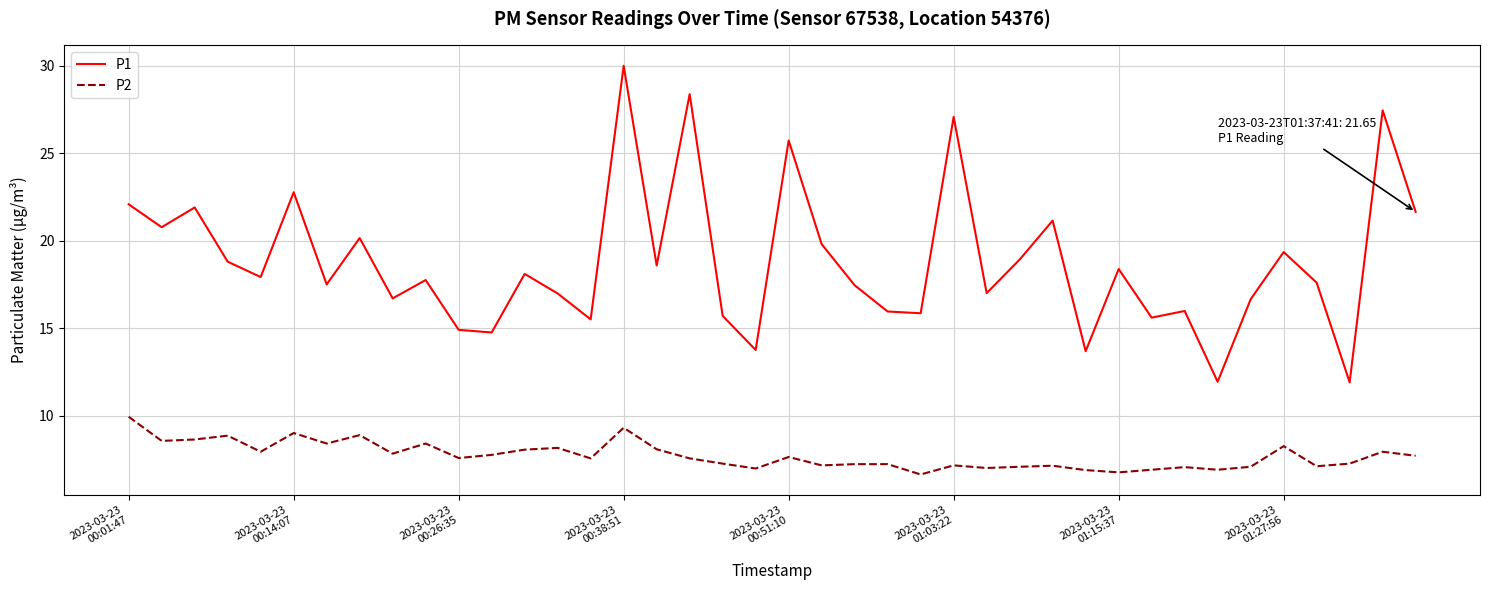

Does the chart display data point markers on the line(s)?

No